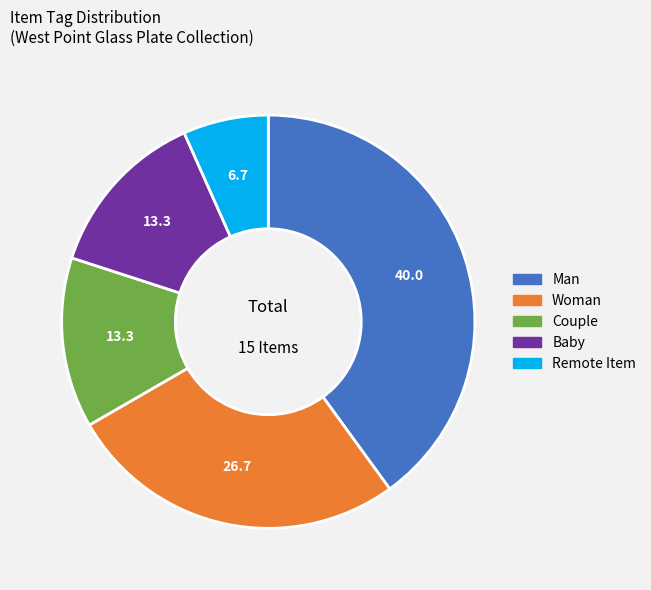

What is the ratio of the value at Couple to the value at Remote Item?

2.0